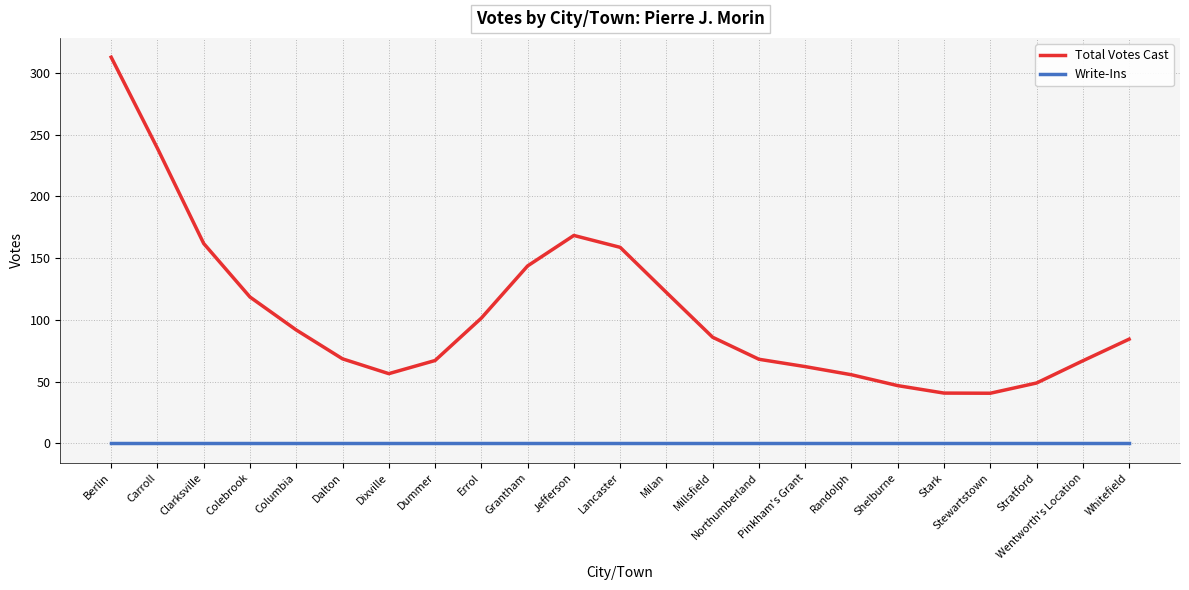

True or false: Total Votes Cast and Write-Ins intersect in this chart.

False